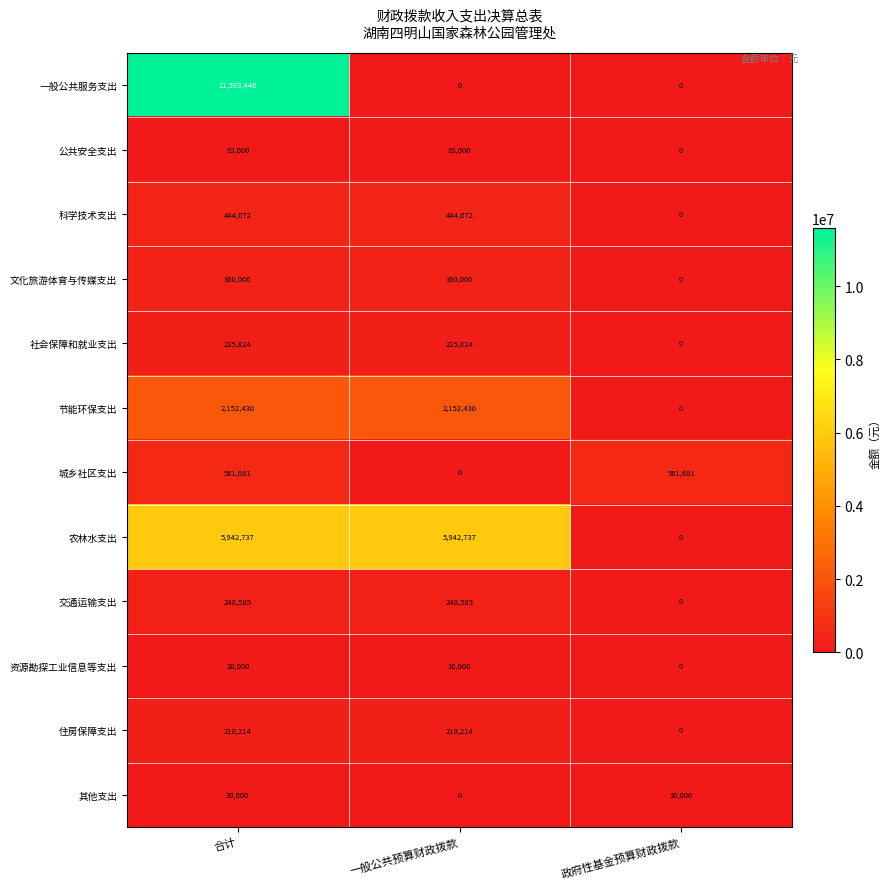

Which series has the largest total across all categories?

农林水支出